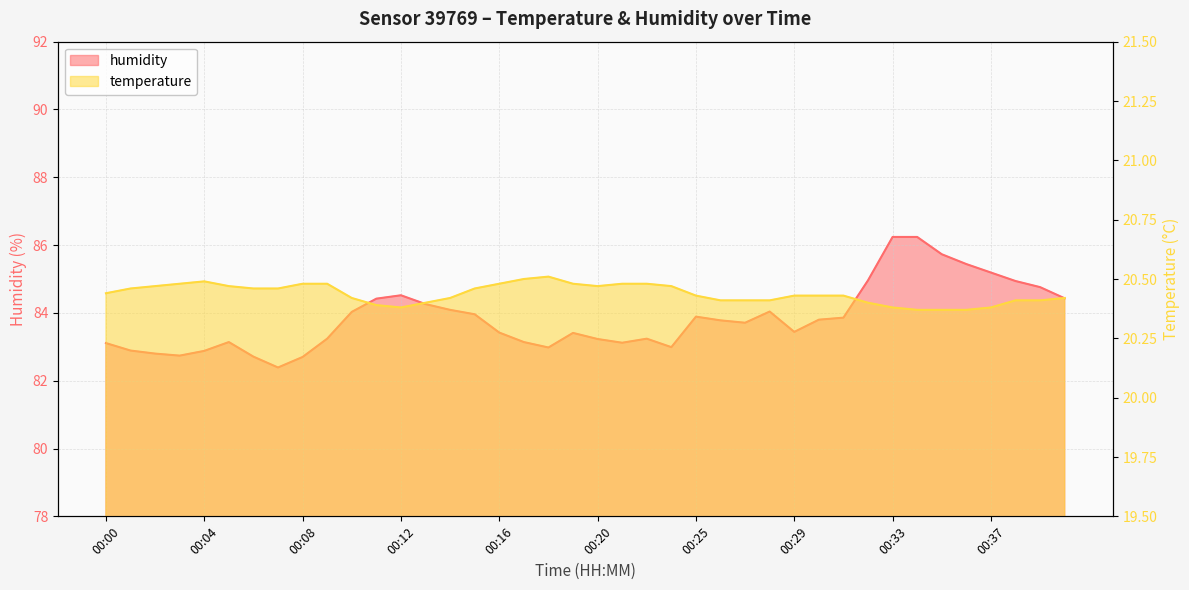

What value does the humidity series have at 00:33?

86.2